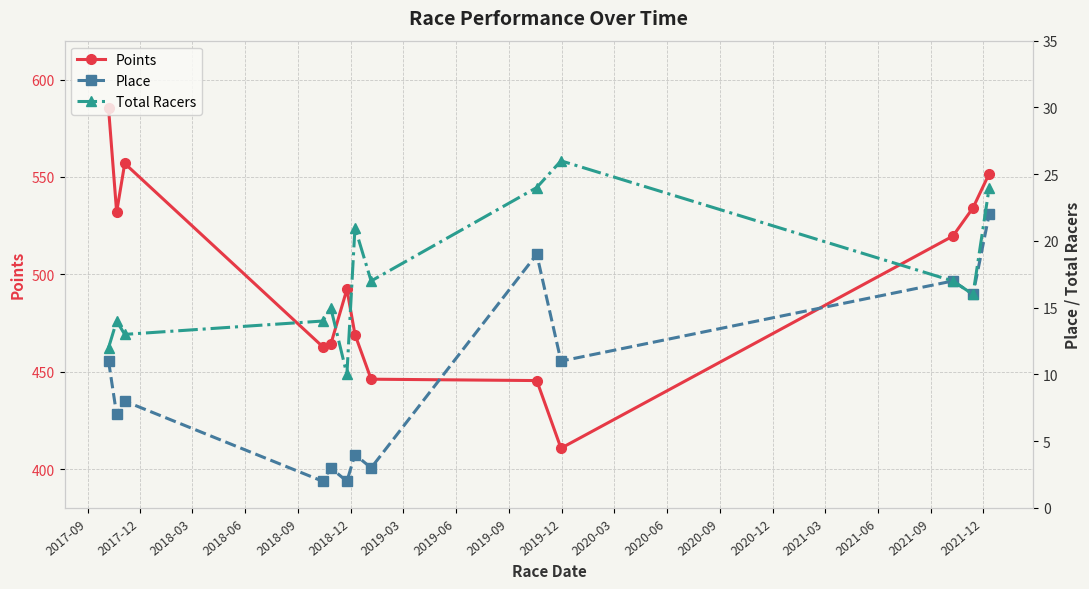

What are all the series names shown in the legend?

Points, Place, Total Racers